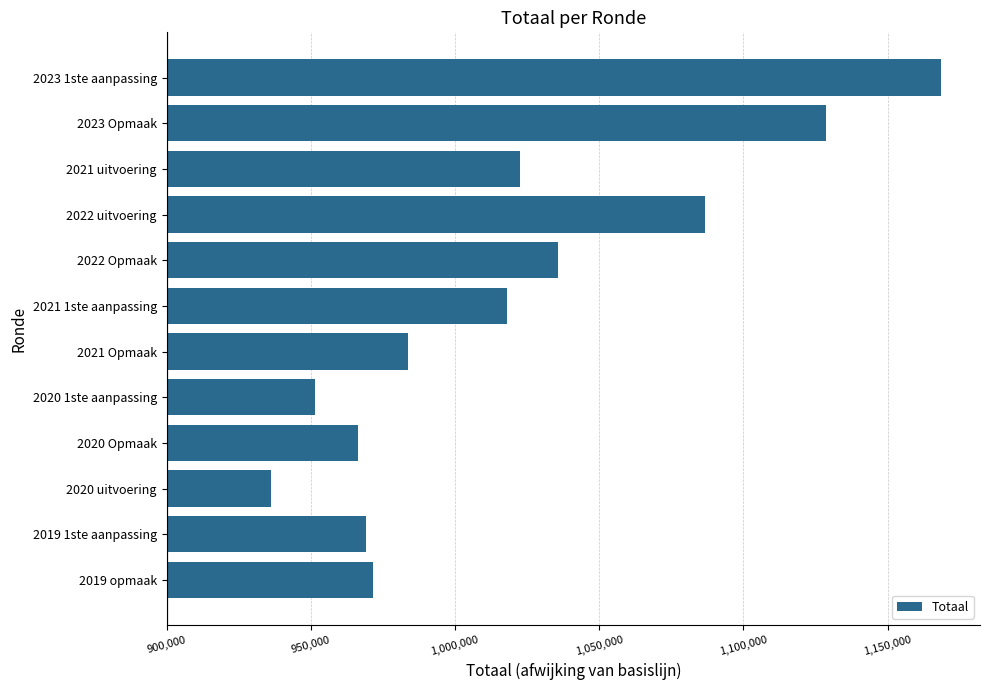

Are the bars horizontal?

Yes